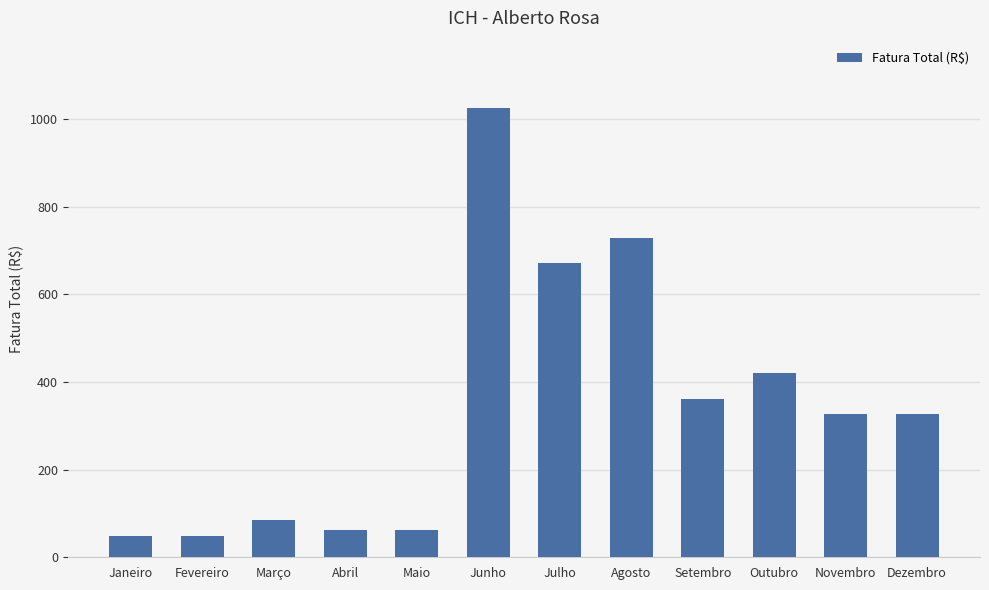

What is the label of the 11th bar from the left?

Novembro